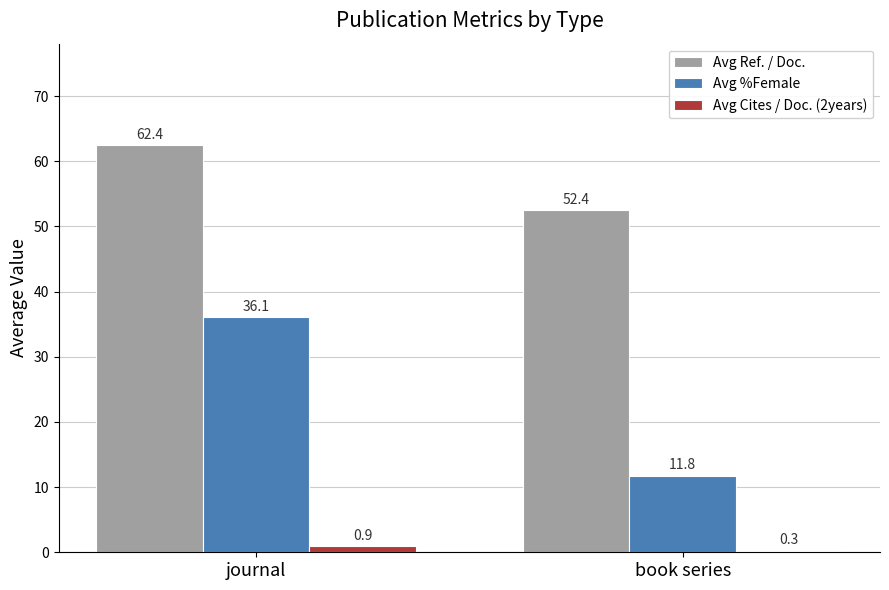

Rank the categories by Avg Ref. / Doc. value from lowest to highest.

book series, journal